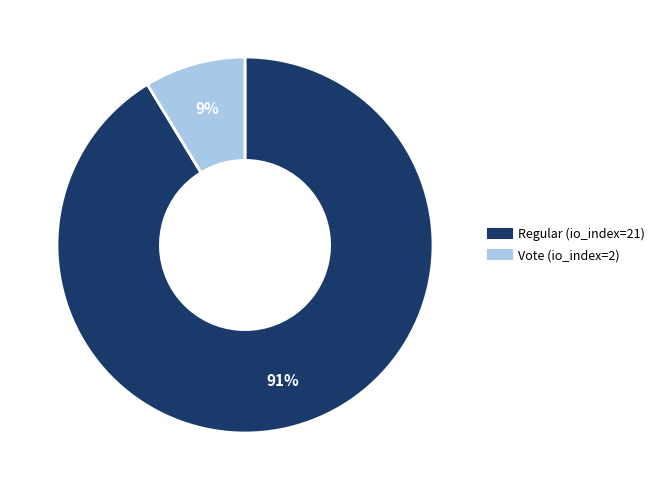

Combined, do Regular (io_index=21) and Vote (io_index=2) account for over 50%?

Yes